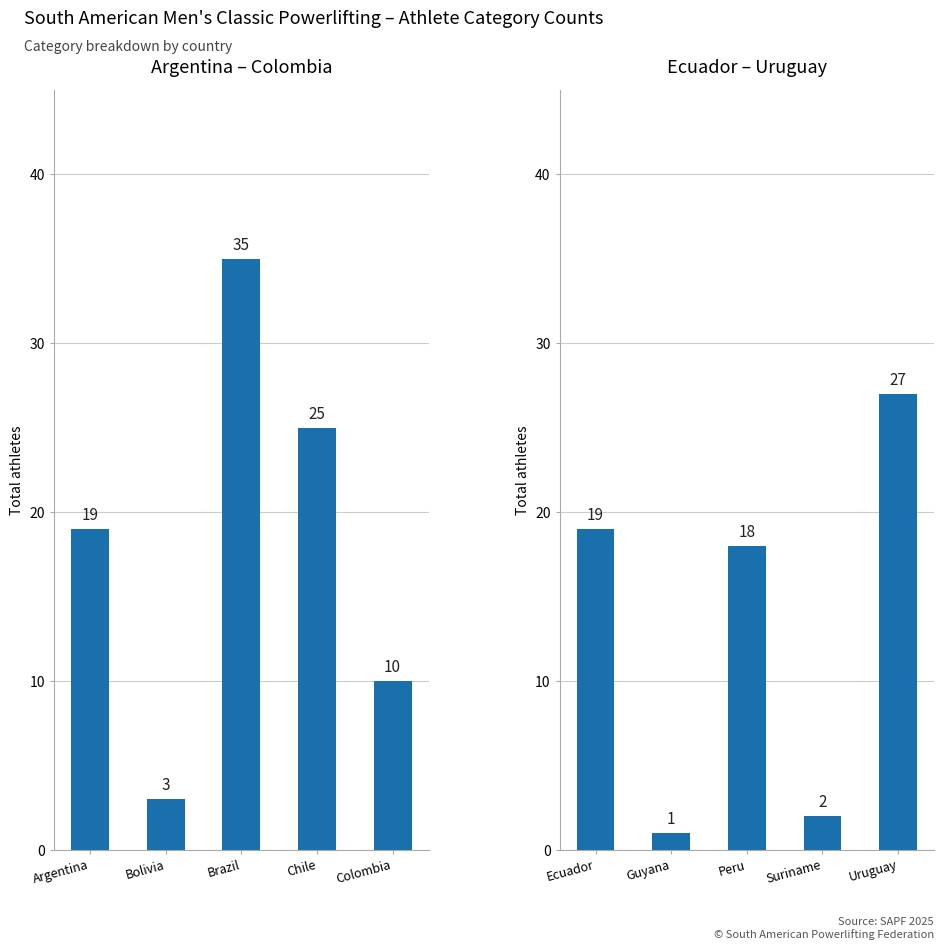

How many categories are shown in the chart?

5